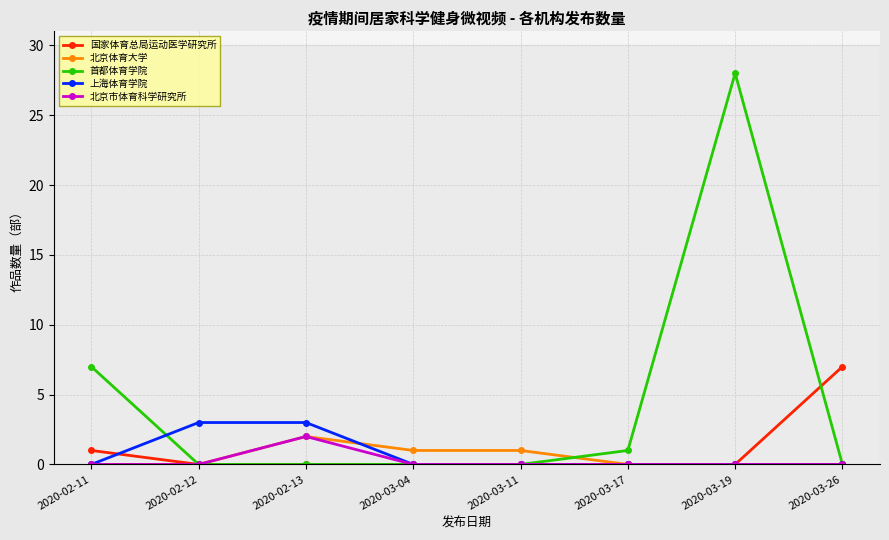

Is it true that 首都体育学院 equals 11 at 2020-02-11?

False